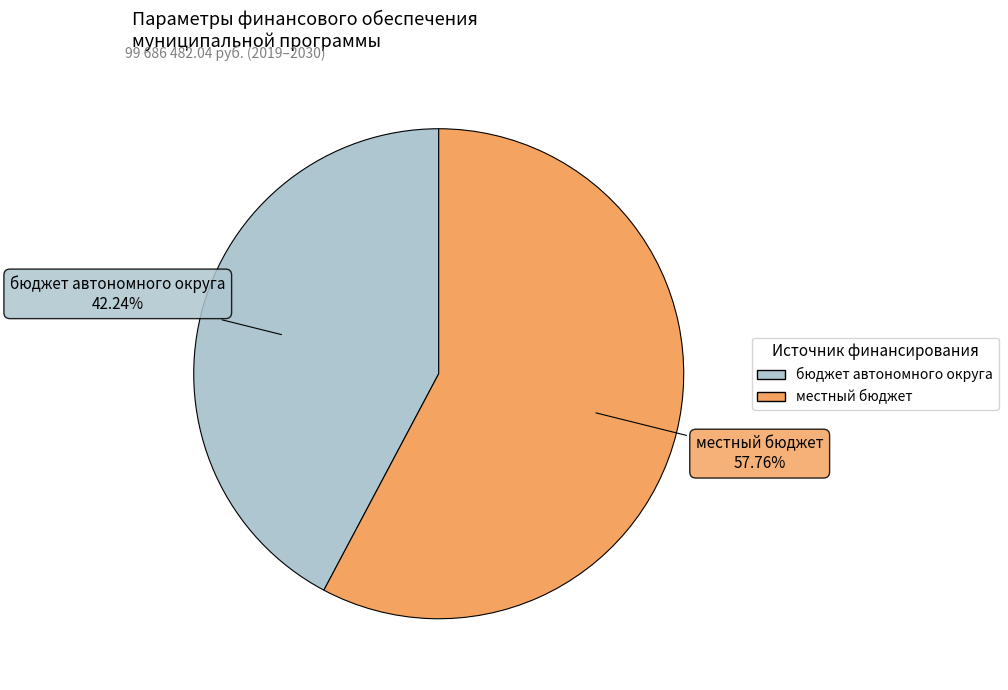

Which category has the smallest portion of the pie?

бюджет автономного округа